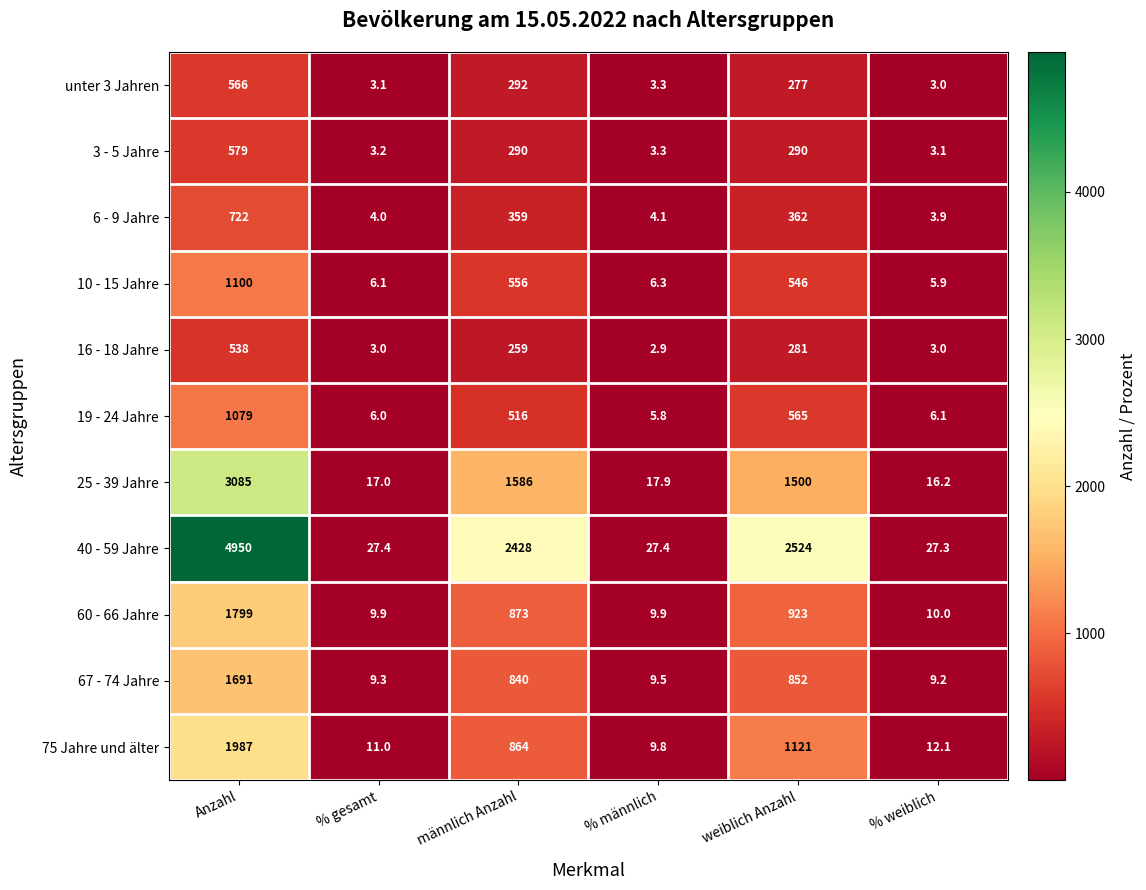

Where is 40 - 59 Jahre nearest to the value 2488?

weiblich Anzahl